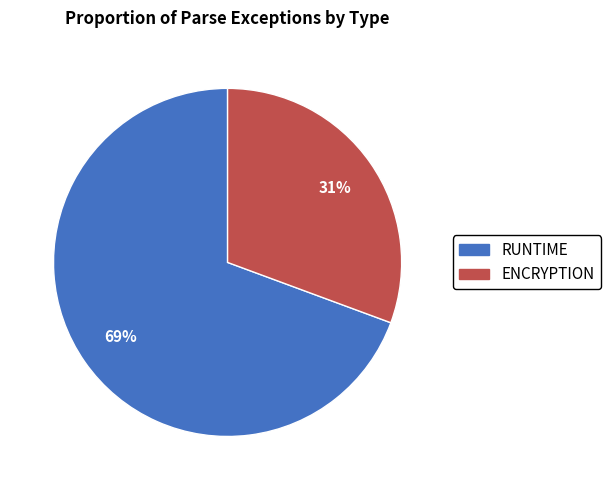

True or false: RUNTIME accounts for 82% of the total.

False